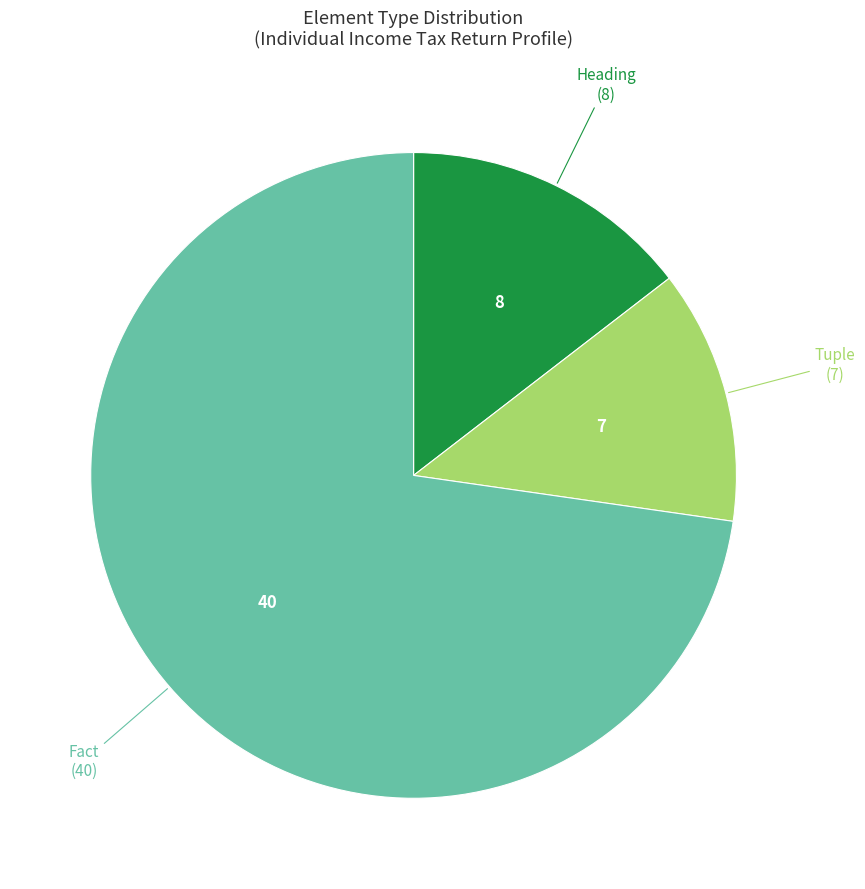

Does any single category account for the majority?

Yes